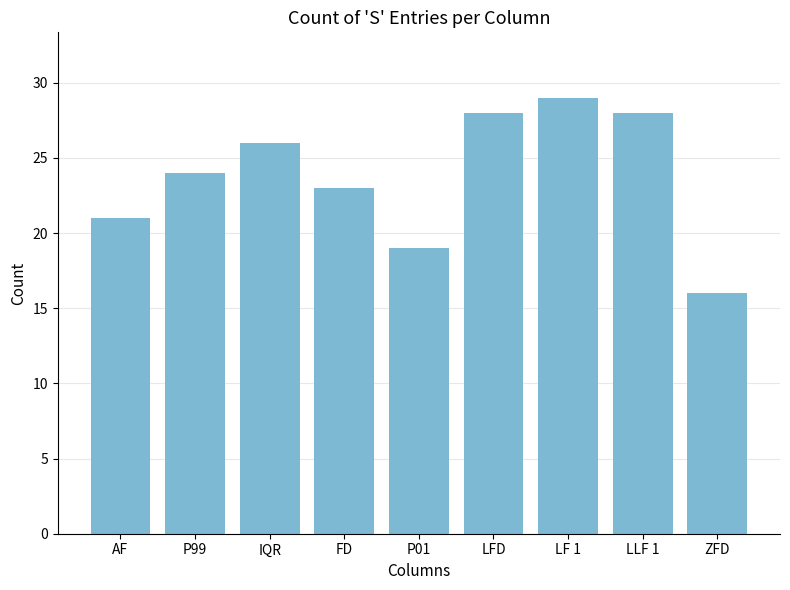

Are the bars grouped side by side (vs. stacked)?

No